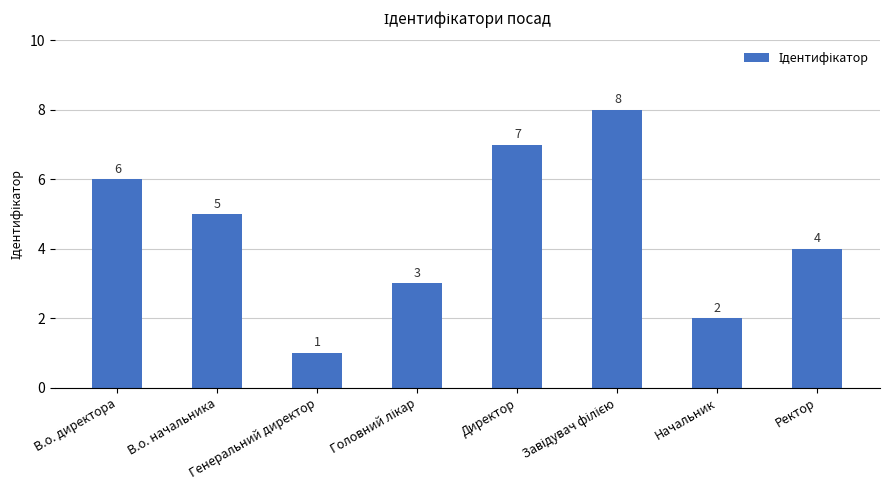

What is the difference between the maximum and second lowest values?

6